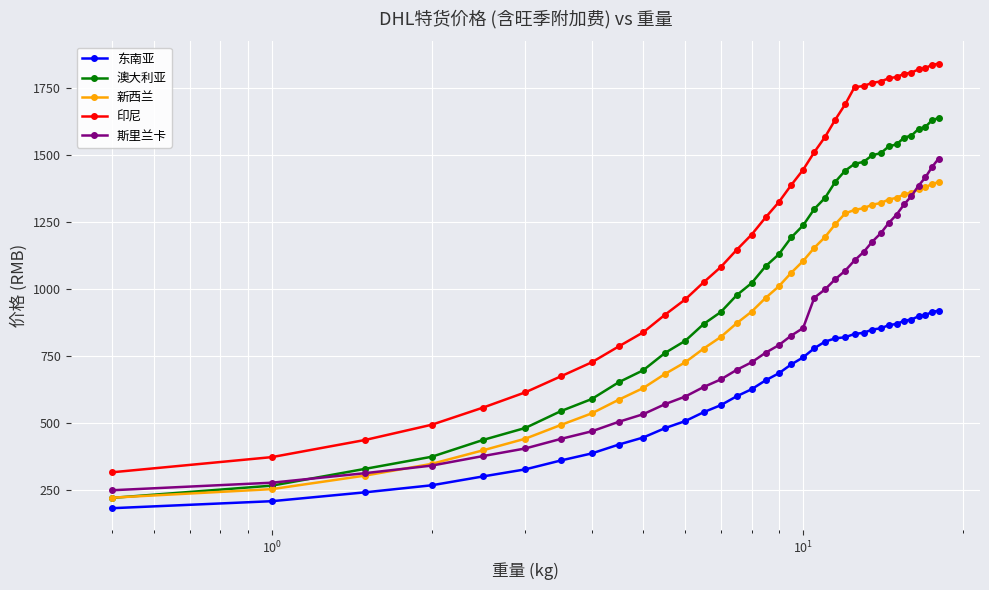

True or false: 斯里兰卡 and 印尼 cross at least once.

False